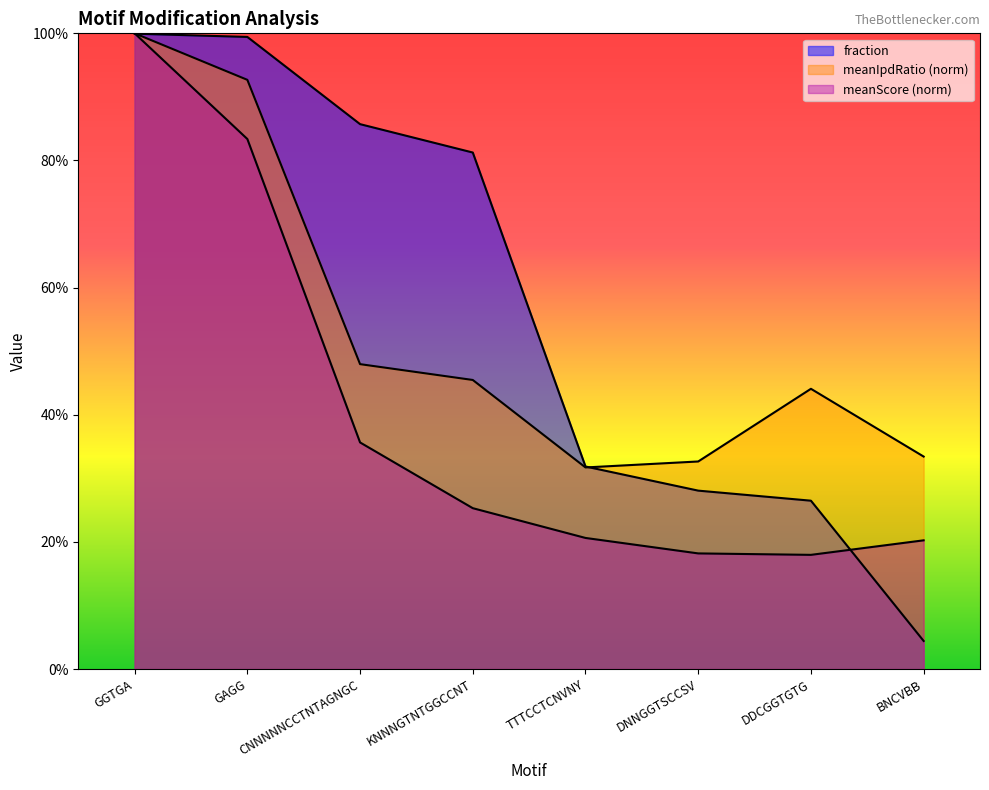

What is the value of the meanScore point at the 1st from the left?

1.0